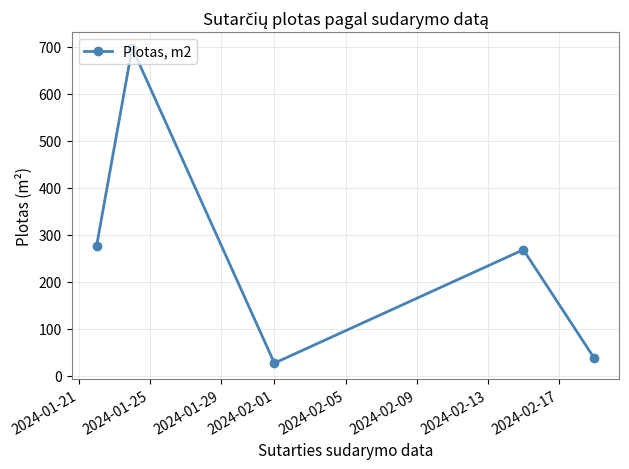

What is the minimum value shown in the chart?

26.3